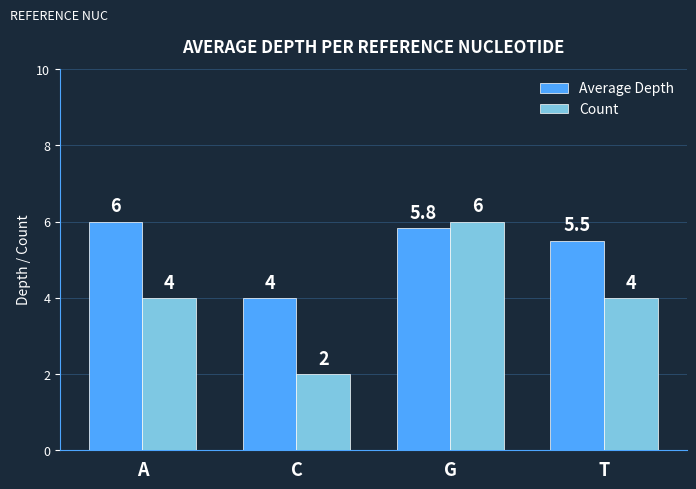

Where is Average Depth nearest to the value 5?

T